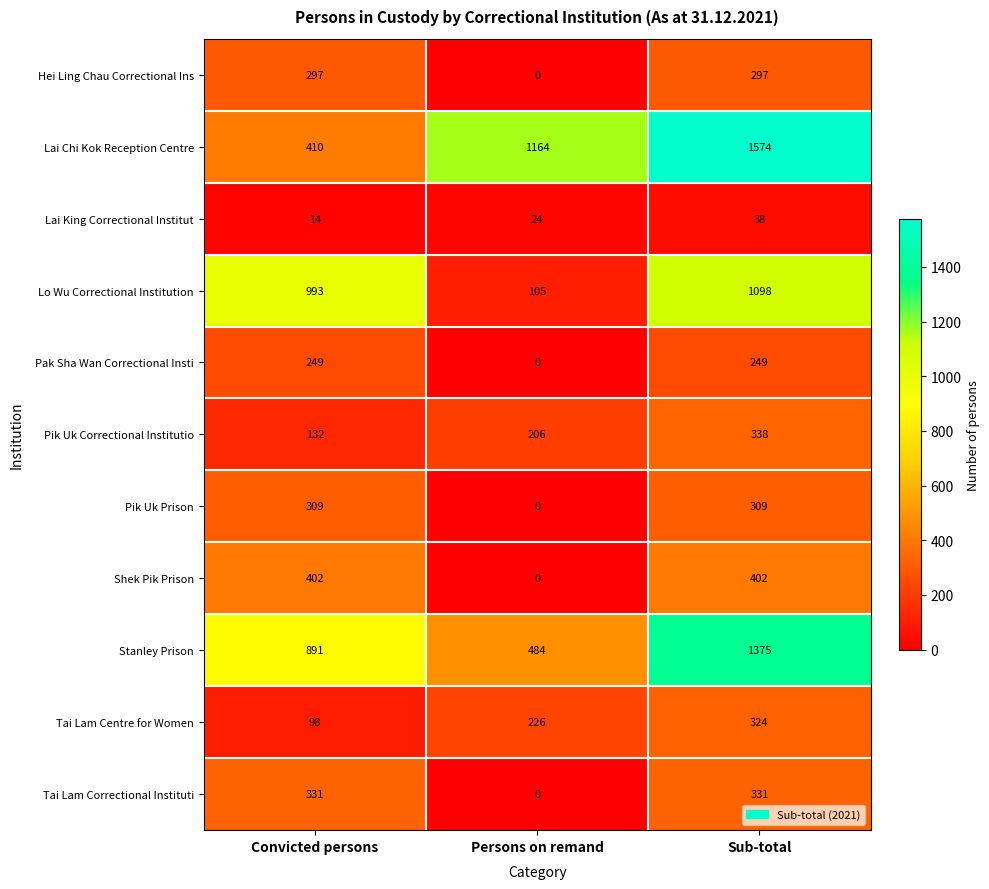

At which category is the sum across all series the highest?

Sub-total